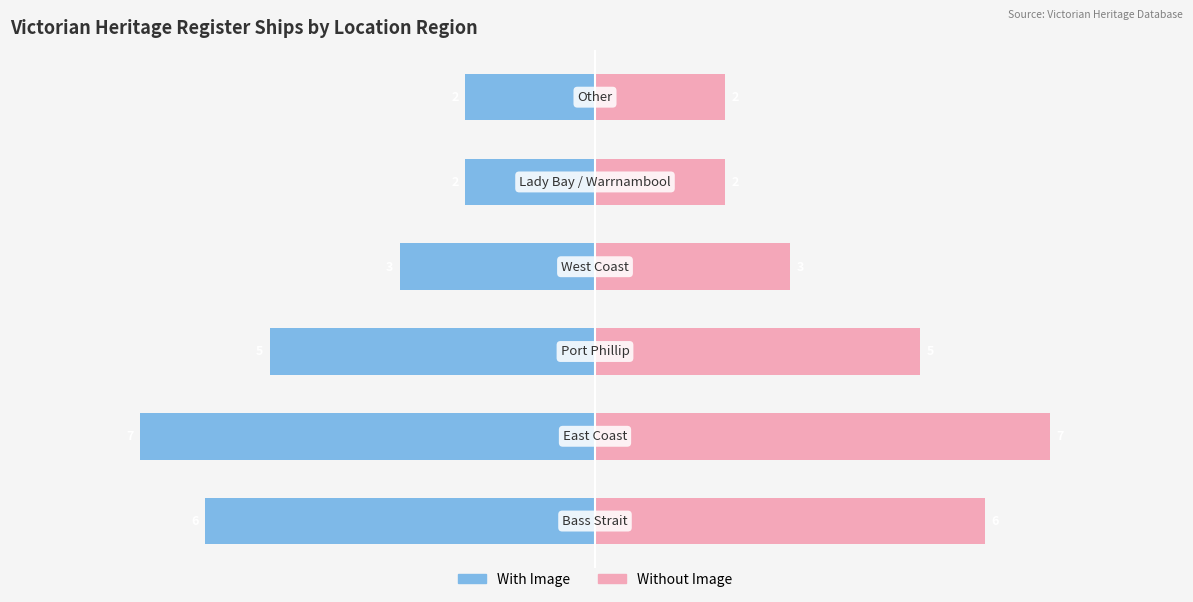

At 4, list the series in order from smallest to largest.

With Image, Without Image